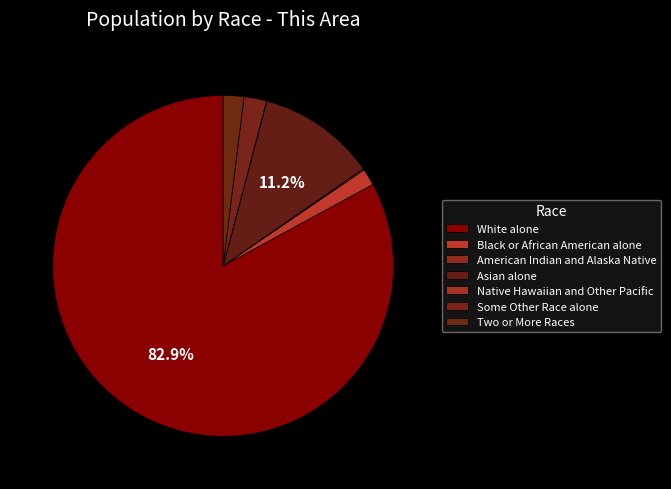

Combined, what portion of the pie is Two or More Races and Black or African American alone?

3.5%